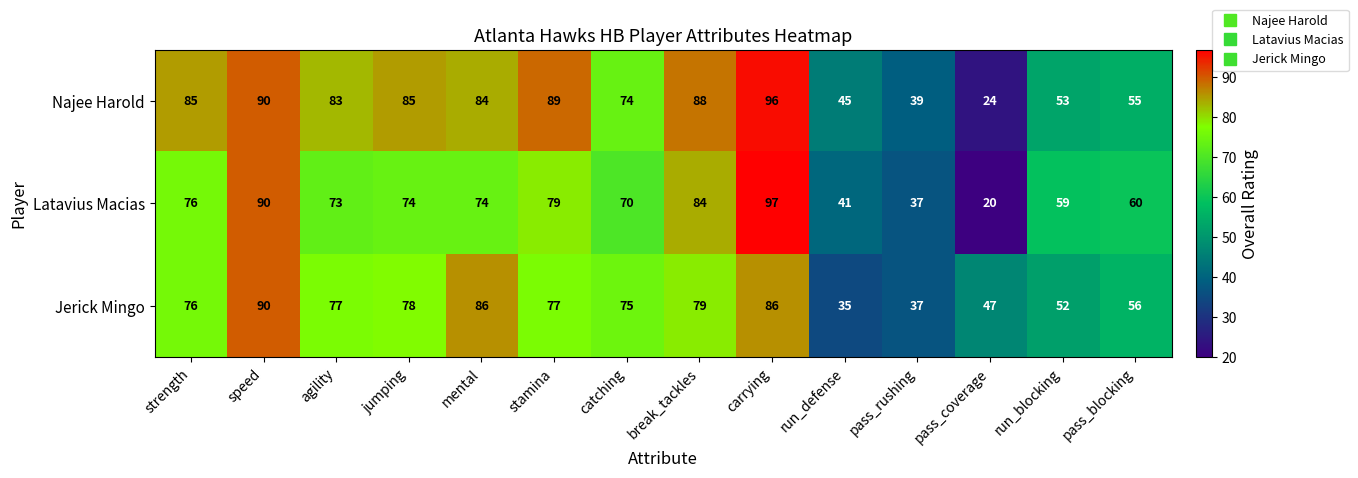

Which series has the largest total across all categories?

Najee Harold